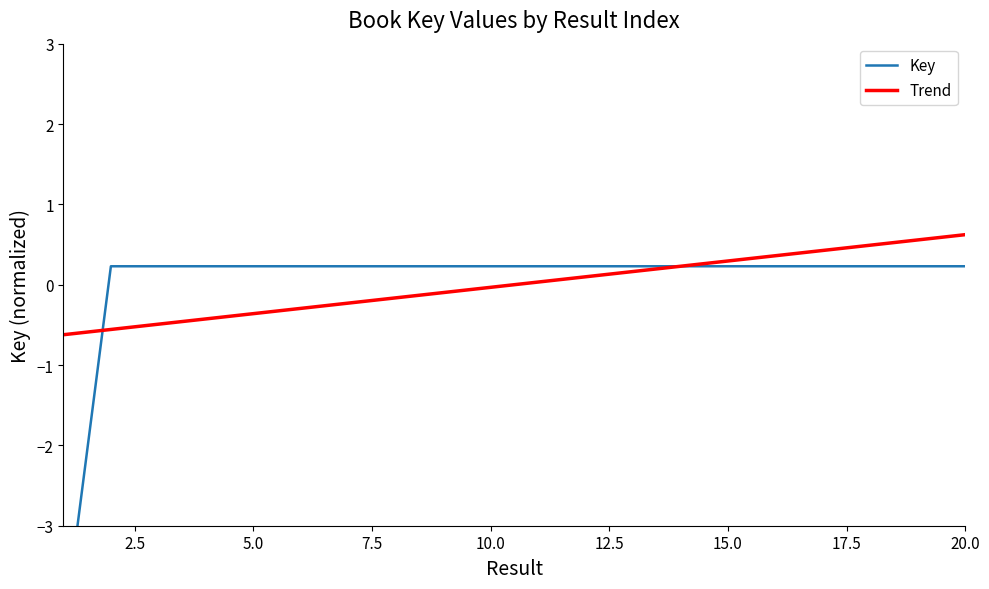

True or false: Key and Trend intersect in this chart.

True